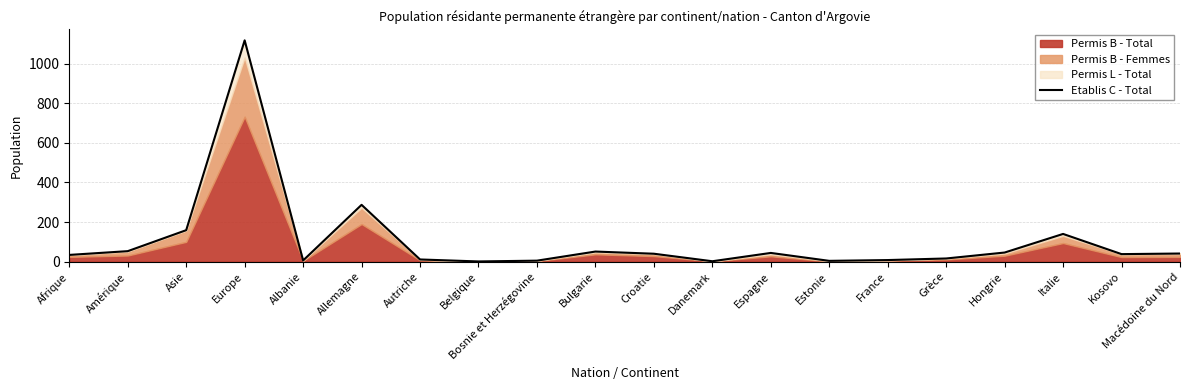

The value at Asie is 159. True or false?

True